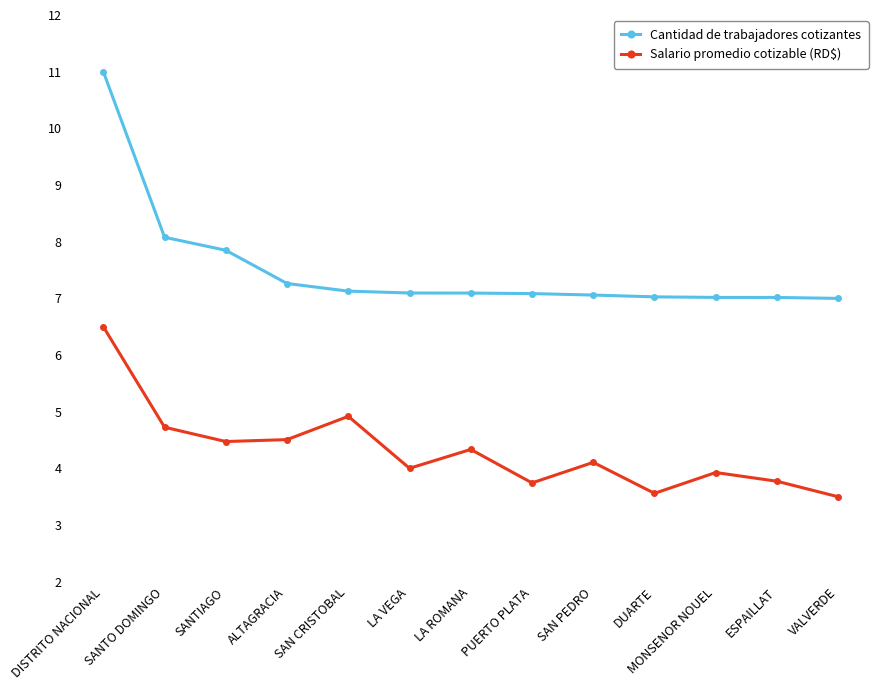

At MONSENOR NOUEL, list the series in order from largest to smallest.

Cantidad de trabajadores cotizantes, Salario promedio cotizable (RD$)